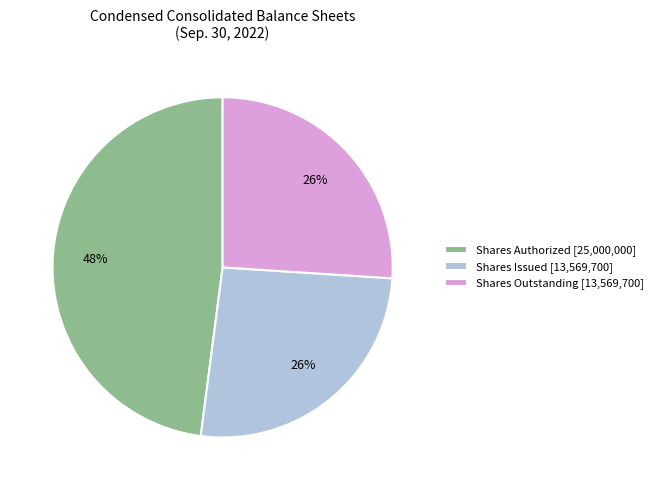

To the nearest percent, what portion does Shares Issued [13,569,700] represent?

26%